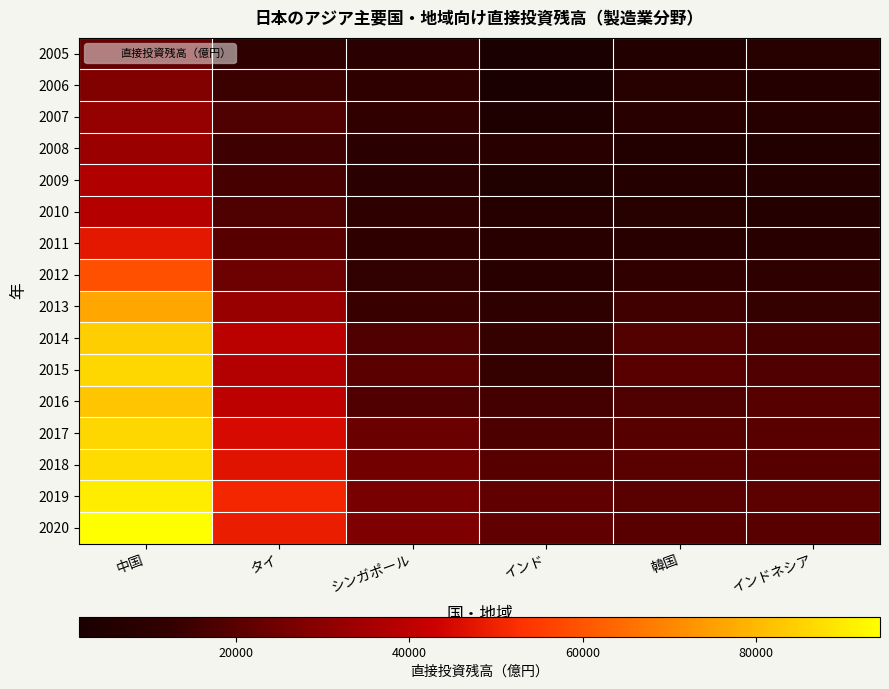

Which series has the largest total across all categories?

2020